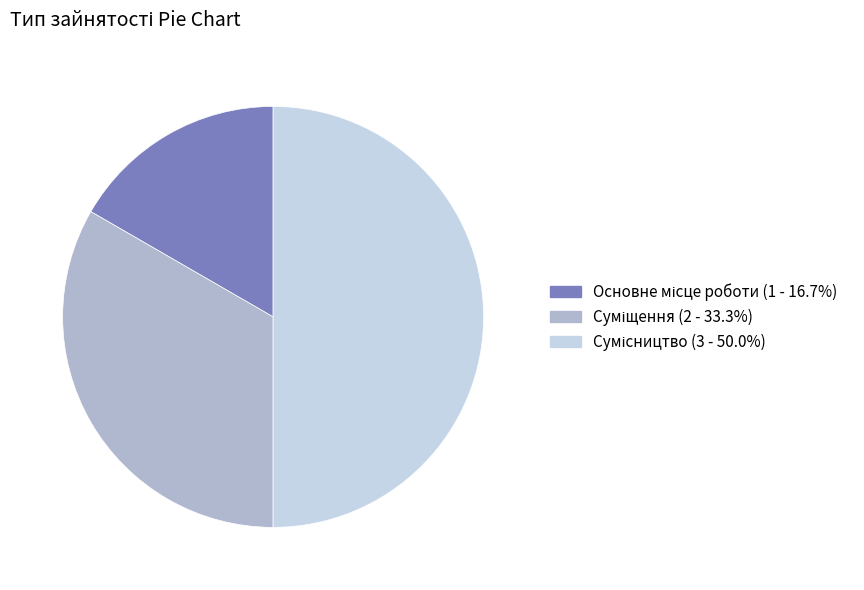

How many segments does this pie chart have?

3